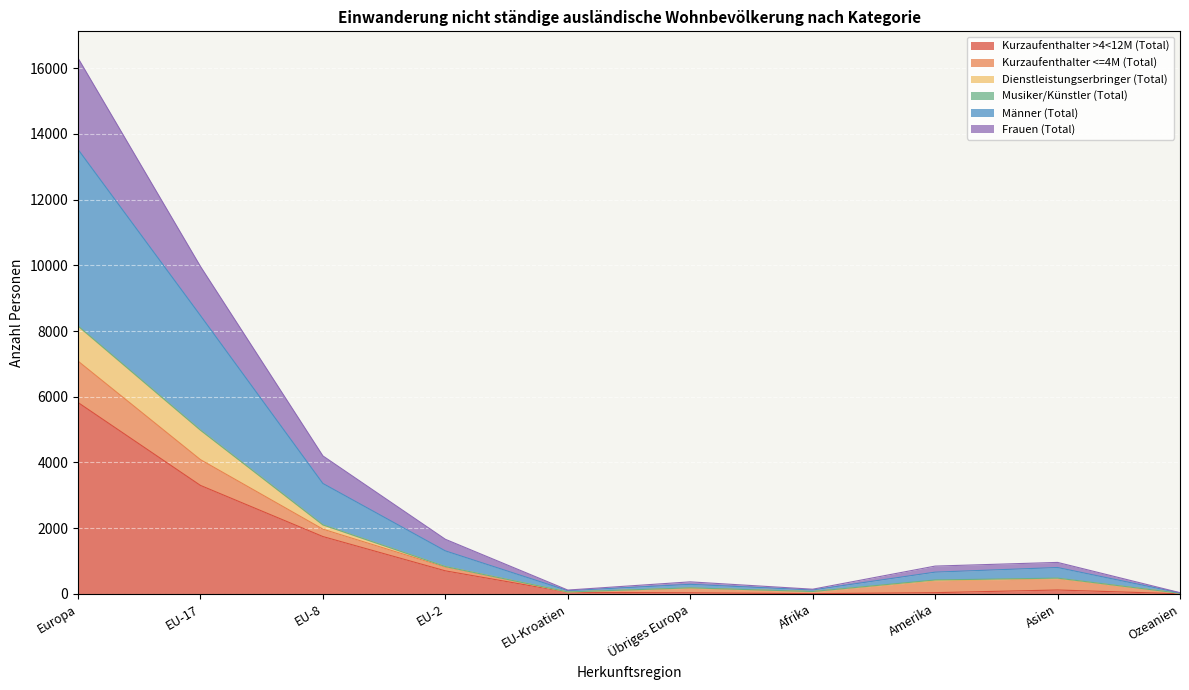

True or false: Kurzaufenthalter >4<12M (Total) has a value of 2718 at Europa.

False